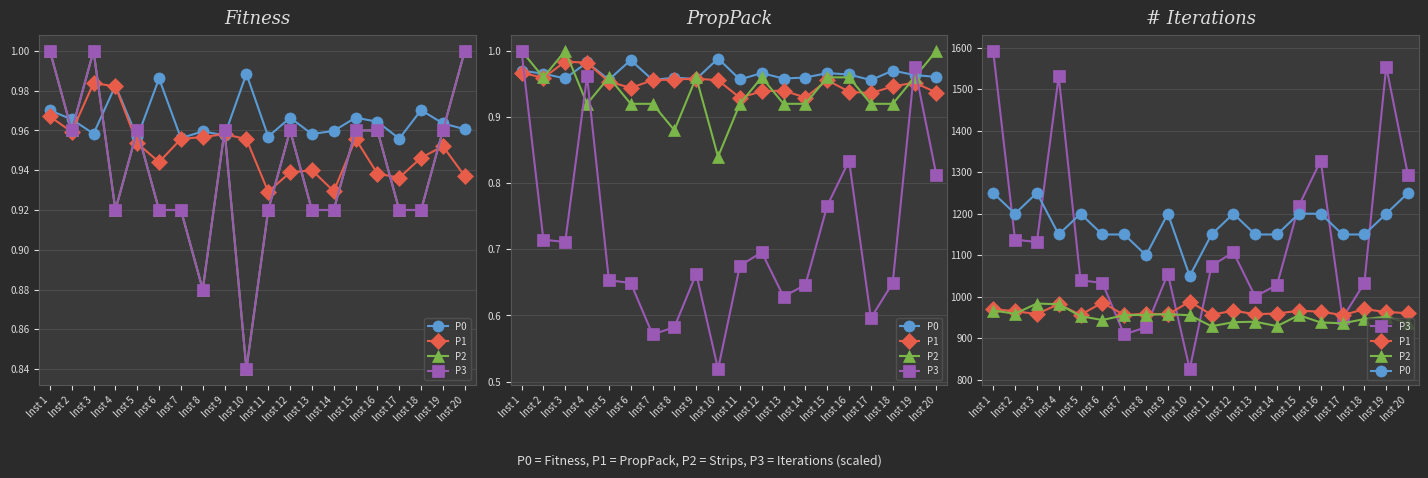

How many lines are shown in the chart?

4